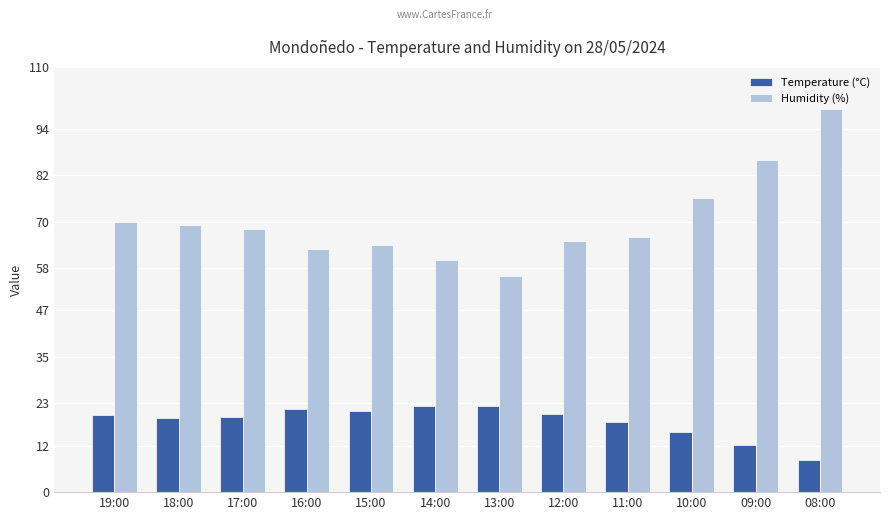

True or false: Humidity (%) has a value of 123.1 at 10:00.

False